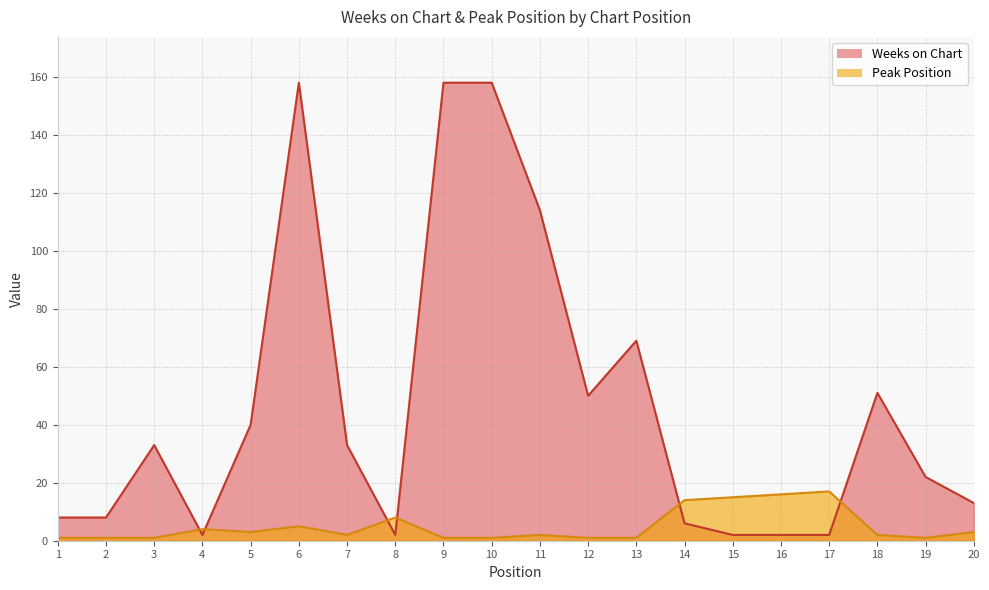

Which series ends up on top after the final intersection of Peak Position and Weeks on Chart?

Weeks on Chart